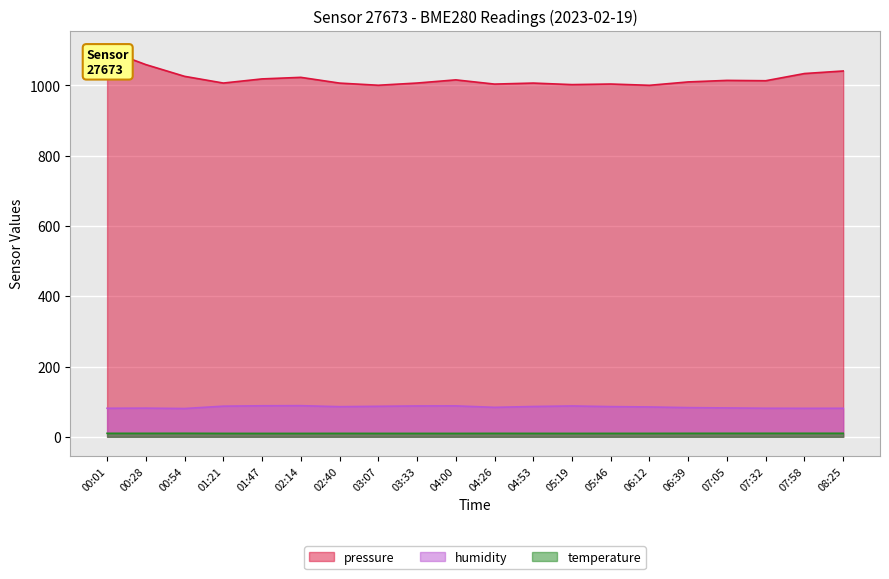

Between 00:54 and 06:12, which series saw the biggest shift?

pressure